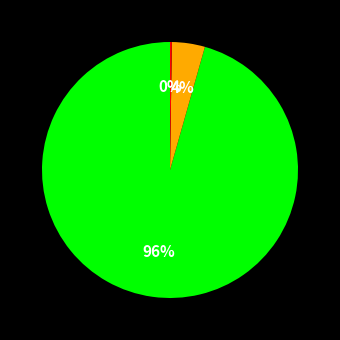

Is there a majority slice in this chart?

Yes